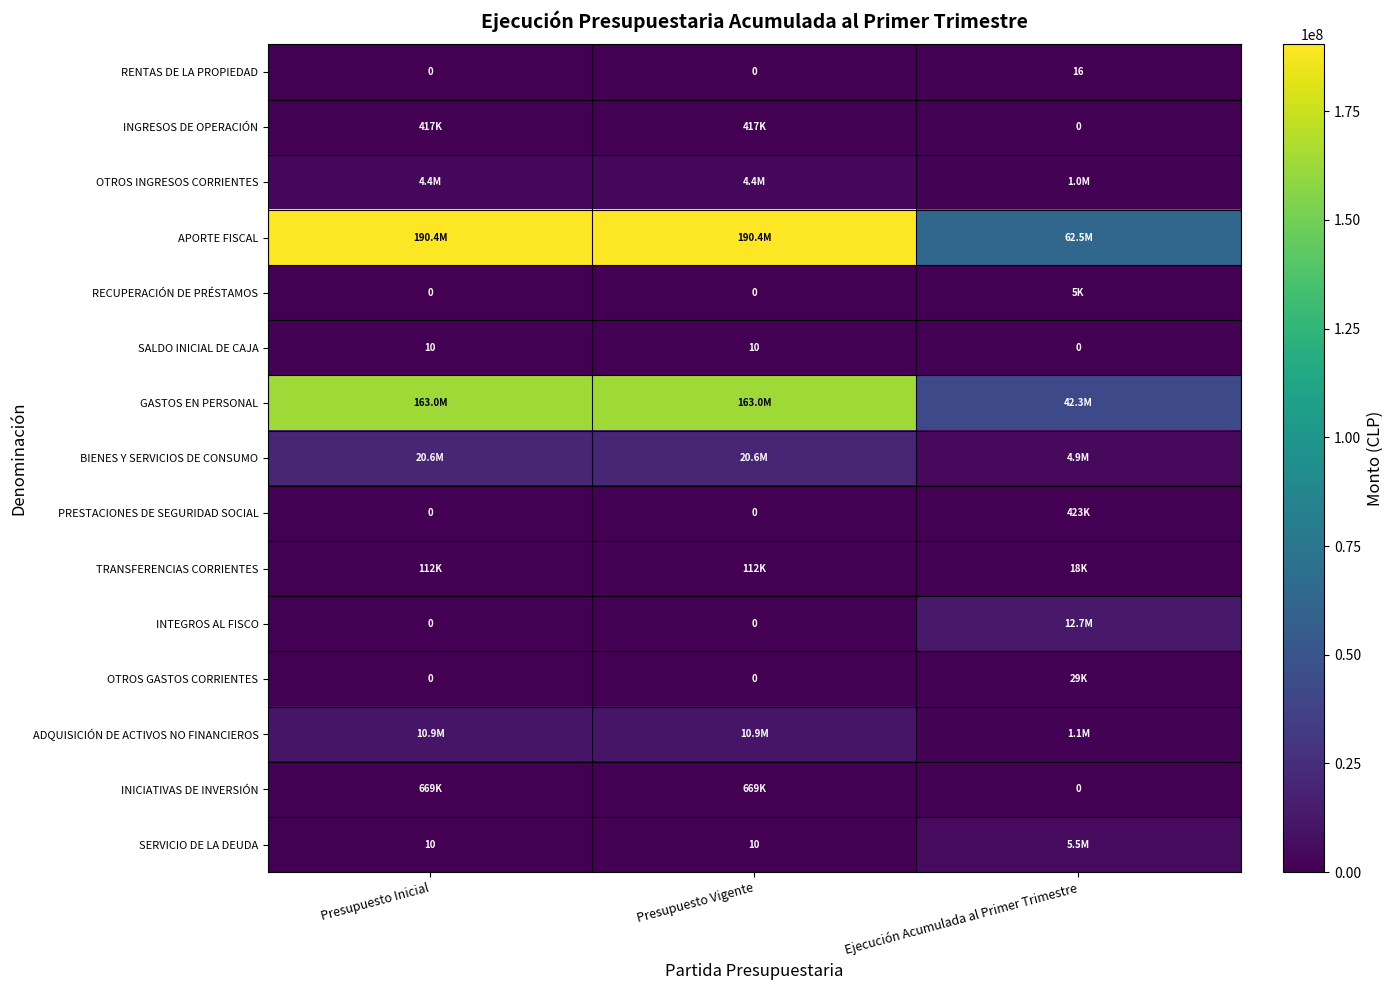

What is the approximate value of RENTAS DE LA PROPIEDAD at Ejecución Acumulada al Primer Trimestre?

16